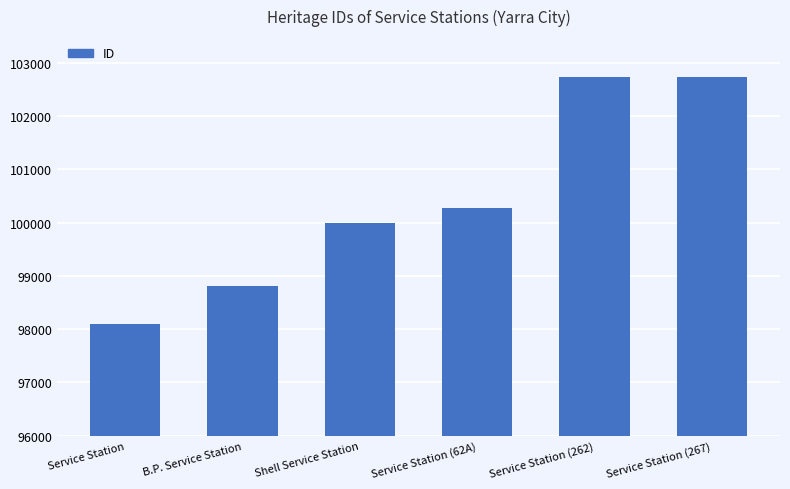

What is the average value?

100442